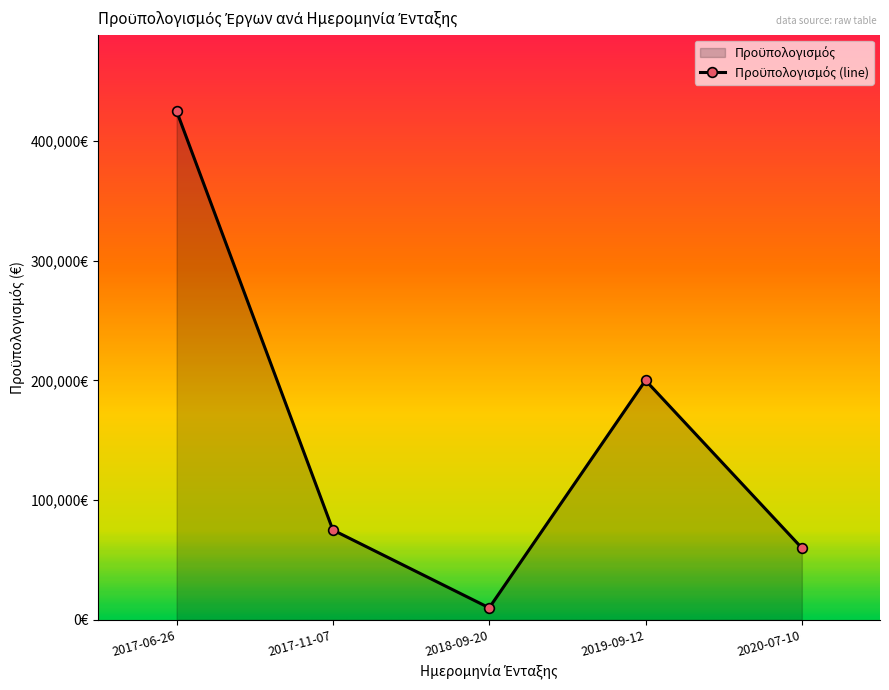

What is the smallest value displayed?

10000